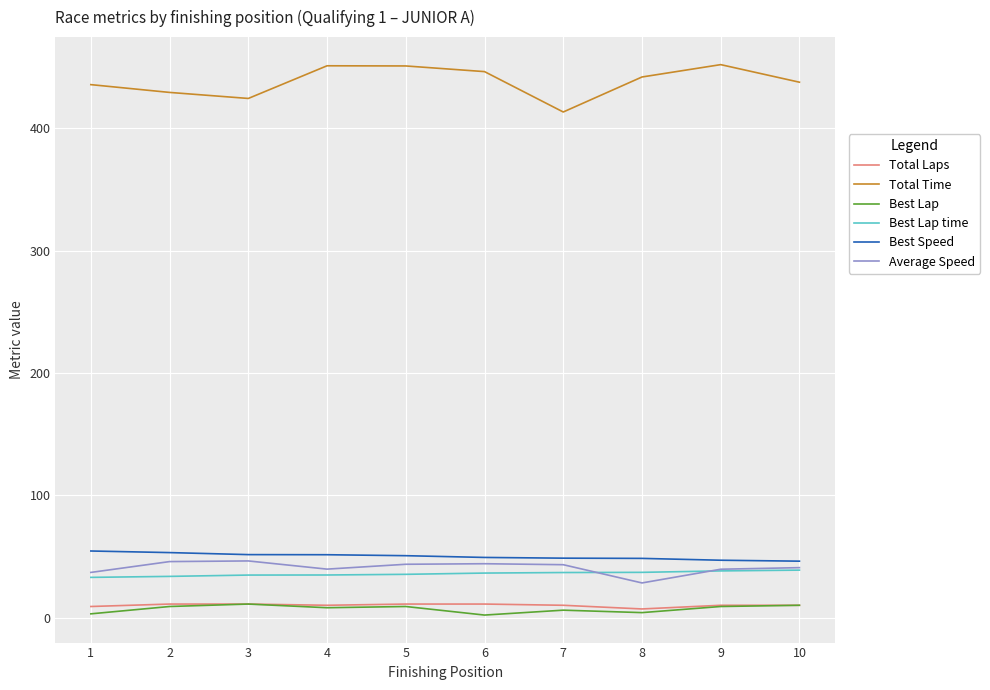

True or false: Total Time and Average Speed intersect in this chart.

False